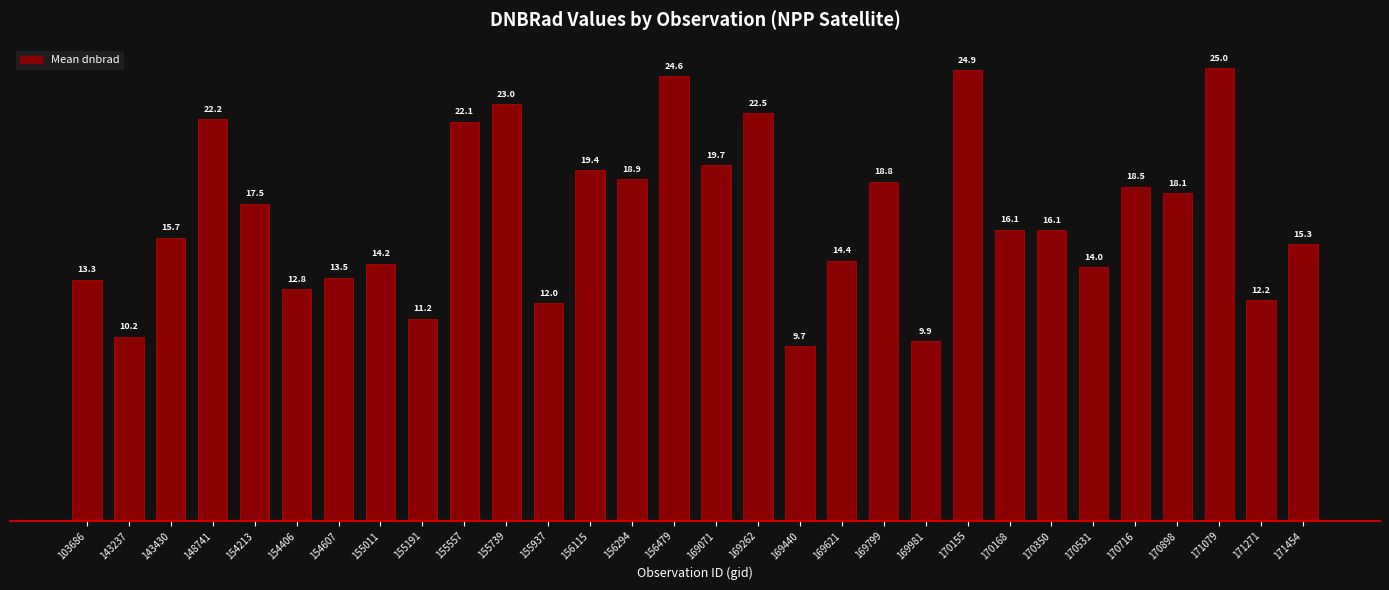

Is it true that the value at 169440 is 5.8?

False